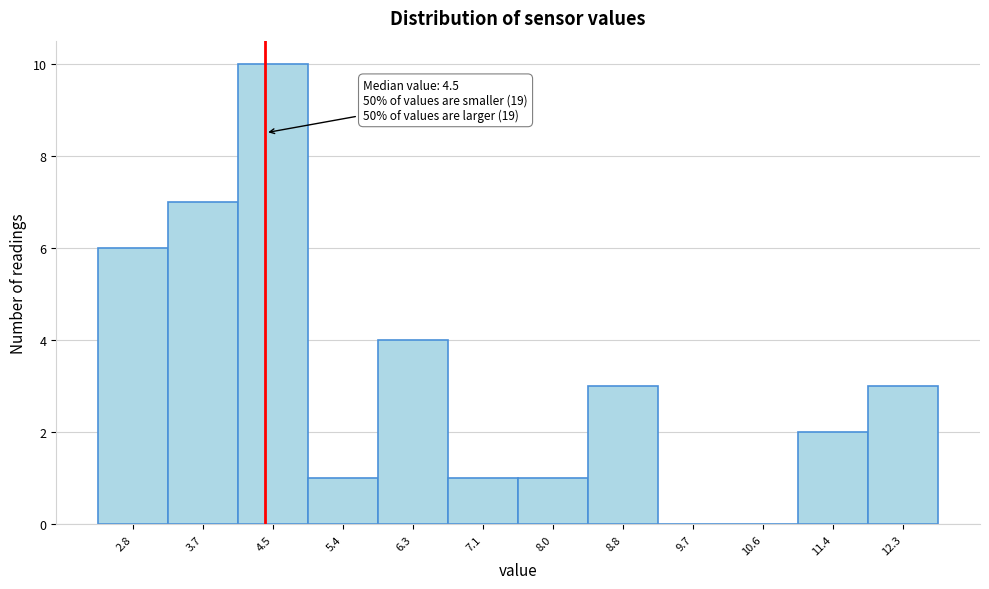

Which range on the x-axis has the tallest bar?

4.1 to 5.0